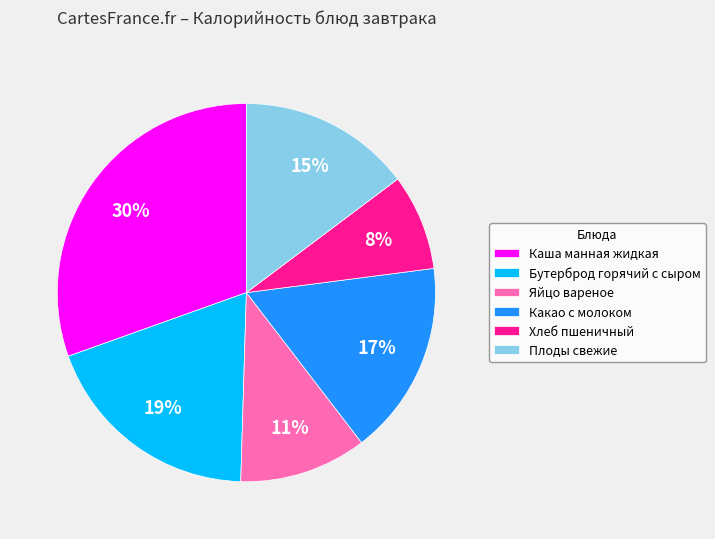

To the nearest percent, what is the difference between the Какао с молоком and Плоды свежие slice percentages?

2%